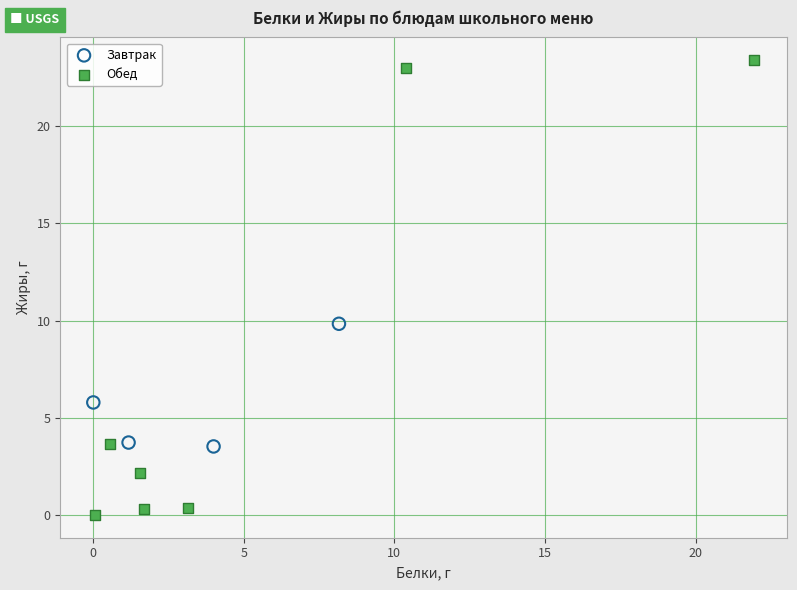

What are all the series names shown in the legend?

Завтрак, Обед